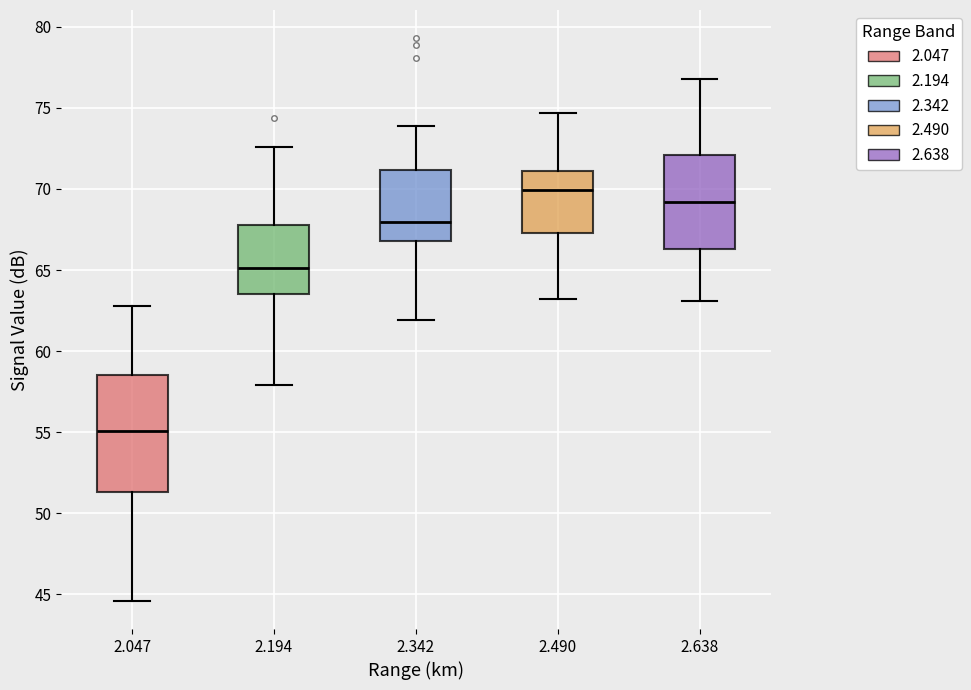

Reading left to right, transcribe this box plot: for each box, give where its median line is, the range the box spans, and where its two whiskers end, as read against the y-axis. The values are not printed on the chart, so give them approximately, as read against the axis.

2.047: median 55.0, box 51.5 to 58.5, whiskers 44.5 to 63.0
2.194: median 65.0, box 63.5 to 68.0, whiskers 58.0 to 72.5
2.342: median 68.0, box 67.0 to 71.0, whiskers 62.0 to 74.0
2.490: median 70.0, box 67.5 to 71.0, whiskers 63.0 to 74.5
2.638: median 69.0, box 66.5 to 72.0, whiskers 63.0 to 77.0